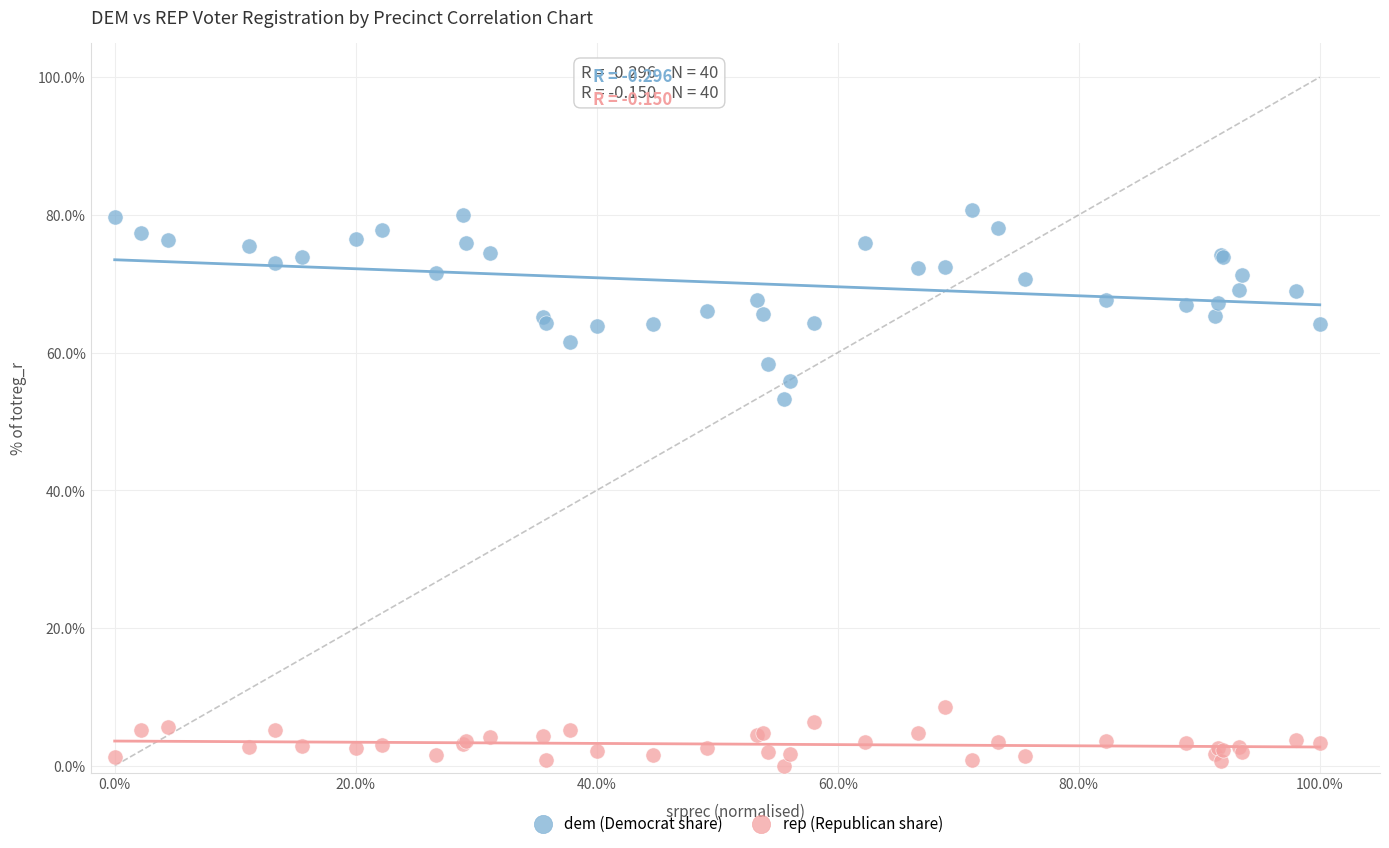

Across all series, what Y value is closest to 40?

53.2